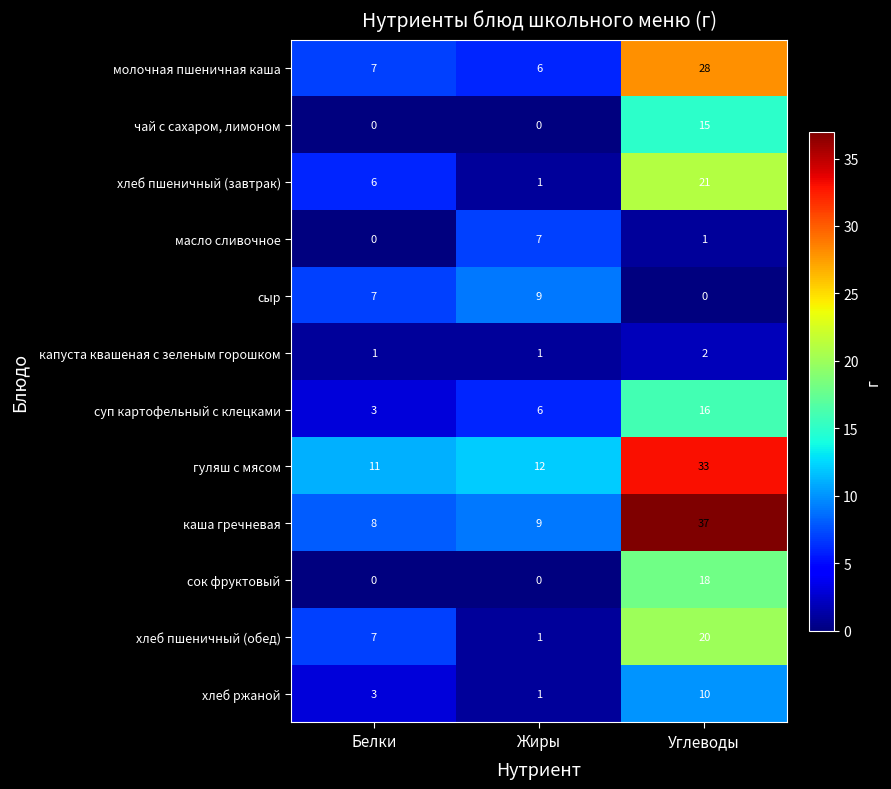

At which category is the sum across all series the highest?

Углеводы